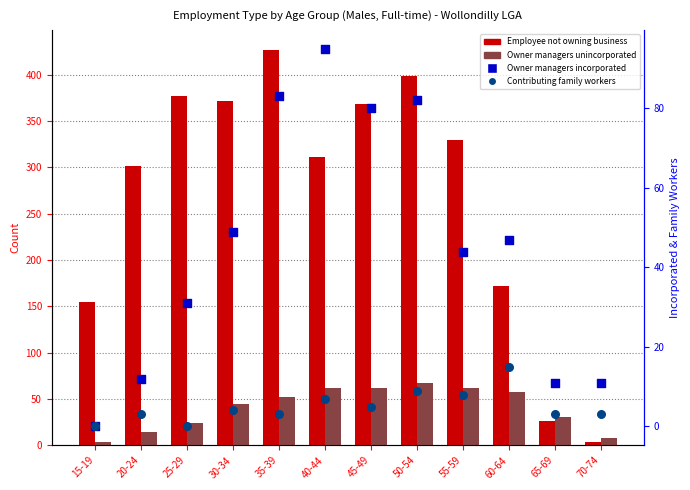

Is the value of Contributing family workers at 30-34 greater than the value of Employee not owning business at 15-19?

No